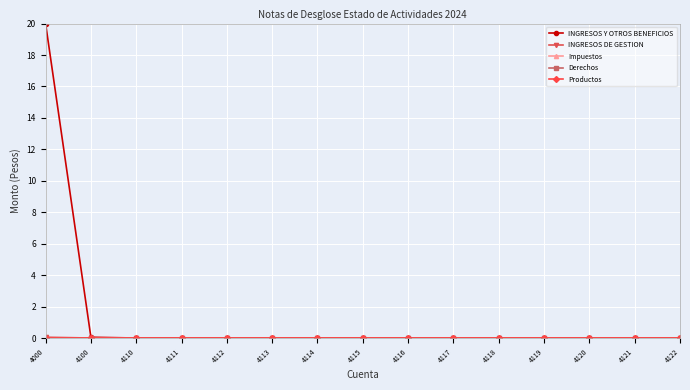

How many lines are shown in the chart?

5